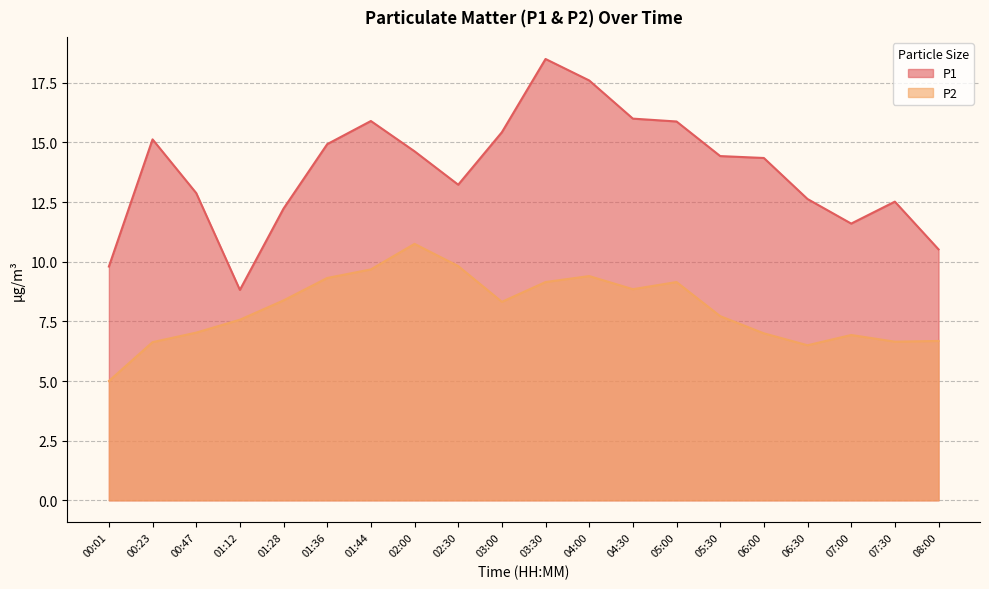

How many data points does each series have?

20